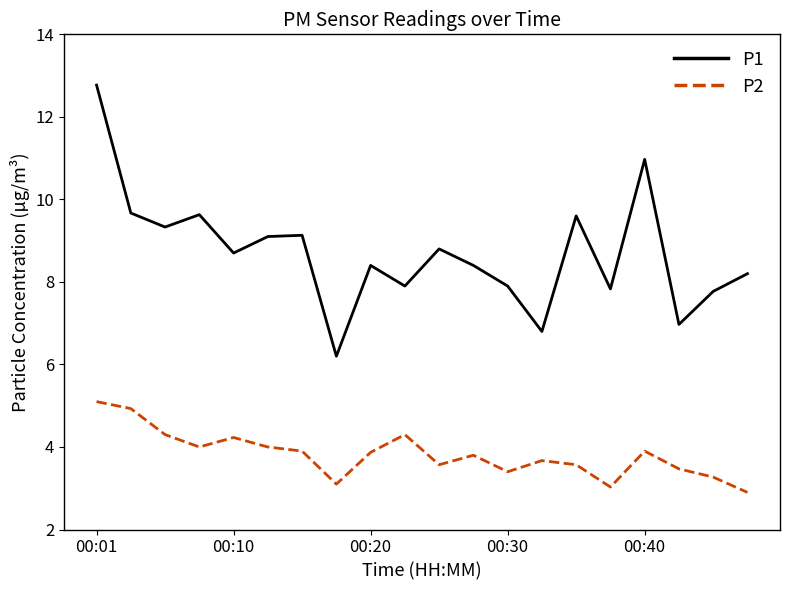

How many lines are shown in the chart?

2